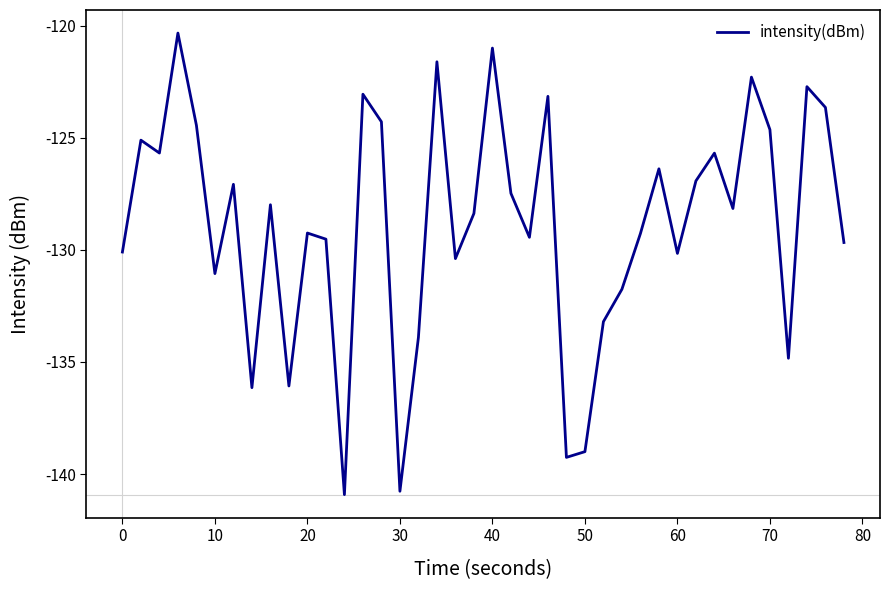

Does the chart have visible grid lines?

No